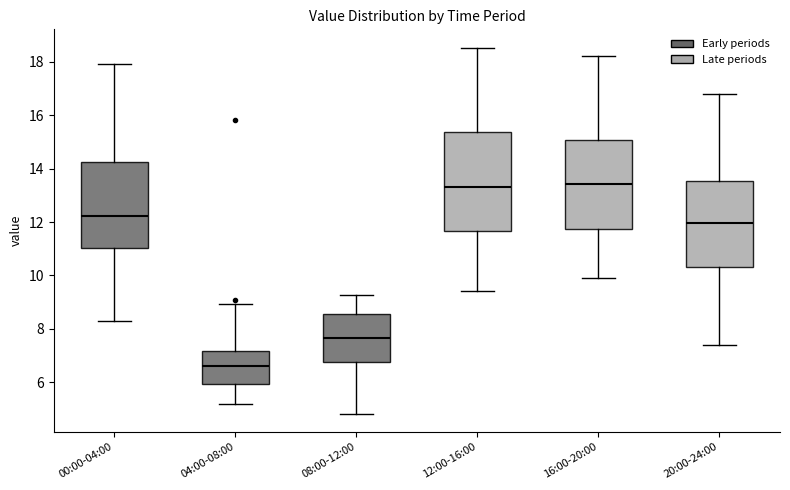

Reading left to right, transcribe this box plot: for each box, give where its median line is, the range the box spans, and where its two whiskers end, as read against the y-axis. The values are not printed on the chart, so give them approximately, as read against the axis.

00:00-04:00: median 12.2, box 11.0 to 14.2, whiskers 8.4 to 18.0
04:00-08:00: median 6.6, box 6.0 to 7.2, whiskers 5.2 to 9.0
08:00-12:00: median 7.6, box 6.8 to 8.6, whiskers 4.8 to 9.2
12:00-16:00: median 13.4, box 11.6 to 15.4, whiskers 9.4 to 18.6
16:00-20:00: median 13.4, box 11.8 to 15.0, whiskers 10.0 to 18.2
20:00-24:00: median 12.0, box 10.4 to 13.6, whiskers 7.4 to 16.8